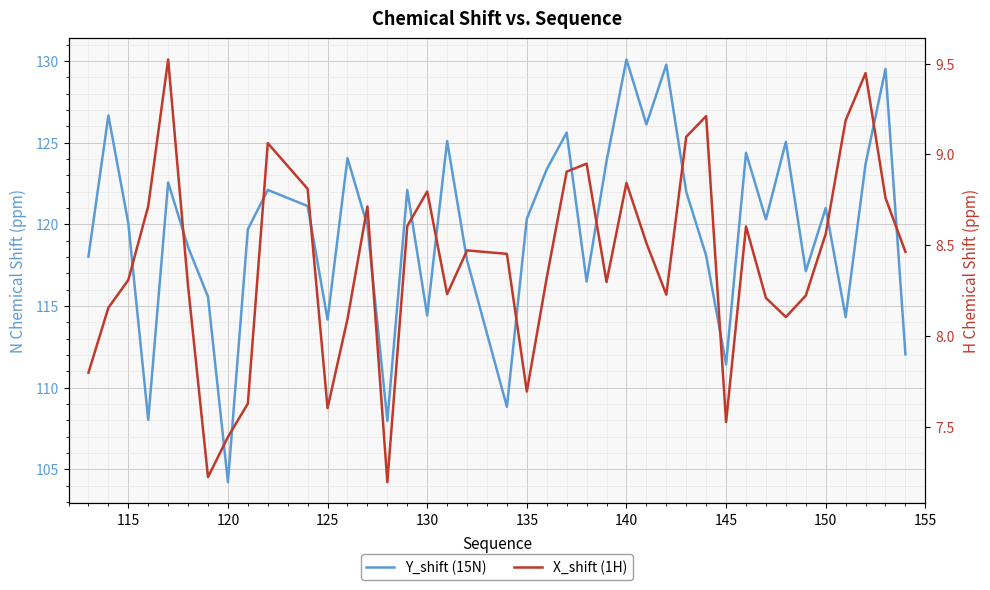

Which series has the widest spread of values?

Y_shift (15N)